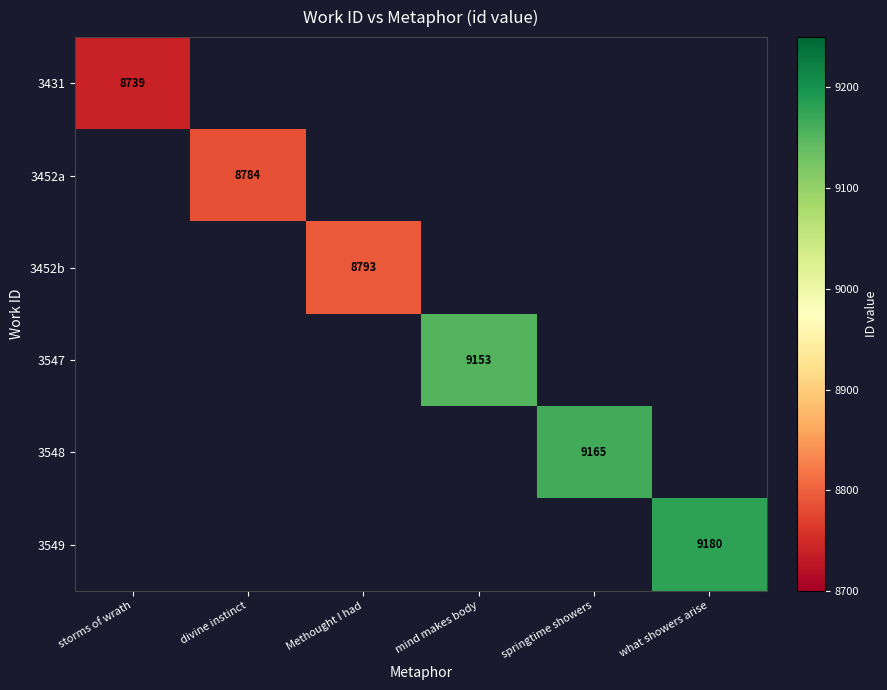

Which category has the highest value across all series?

what showers arise